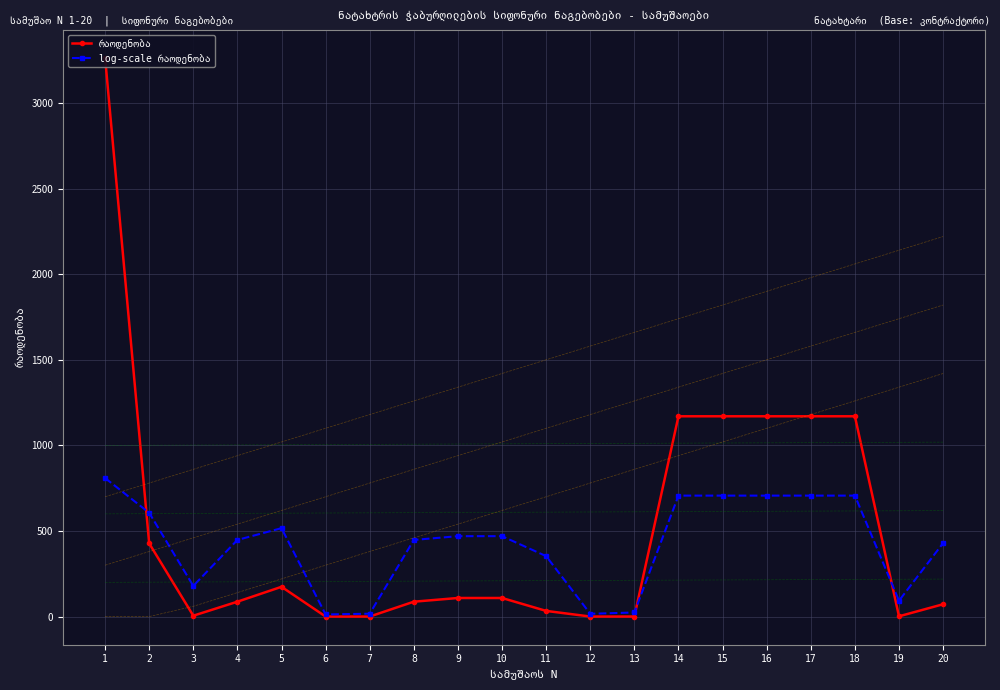

How many interior local valleys does the რაოდენობა series have?

4